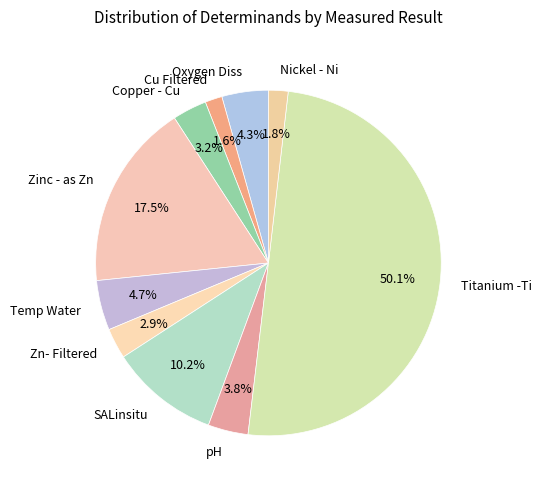

What is the largest slice in the pie chart?

Titanium -Ti